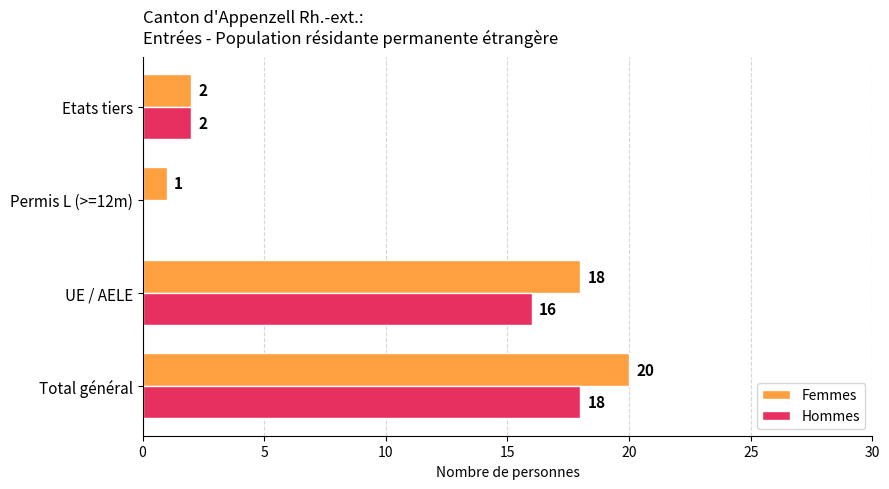

What is the total value across all series at Total général?

38